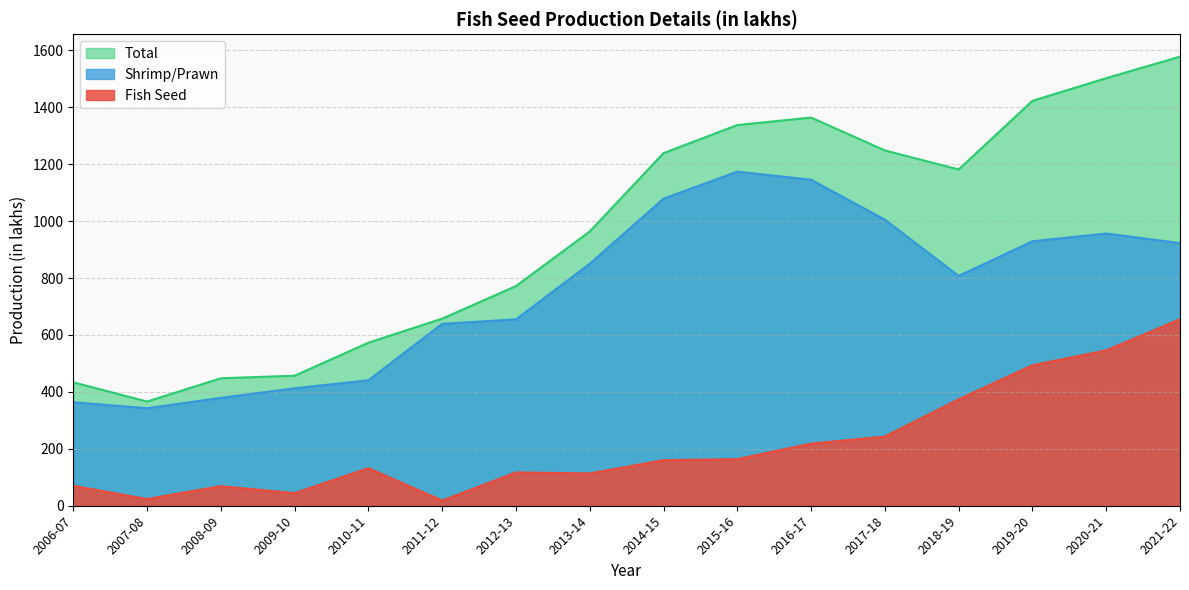

What is the sum of all Shrimp/Prawn values?

12103.8